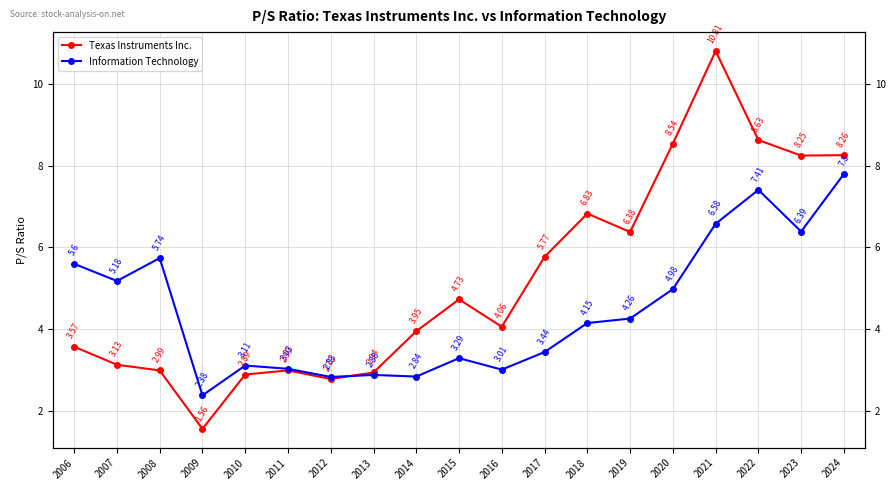

The Texas Instruments Inc. series shows 14.7 at 2023. True or false?

False